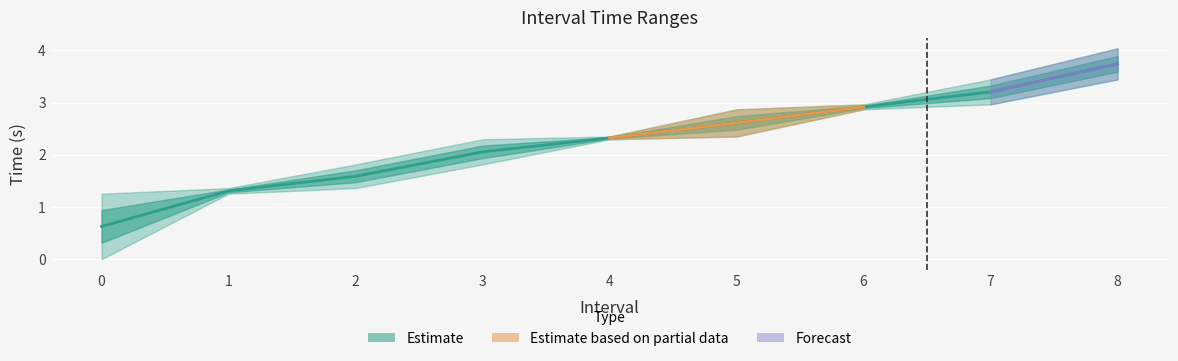

What is the value of the 7th point from the left?

2.9